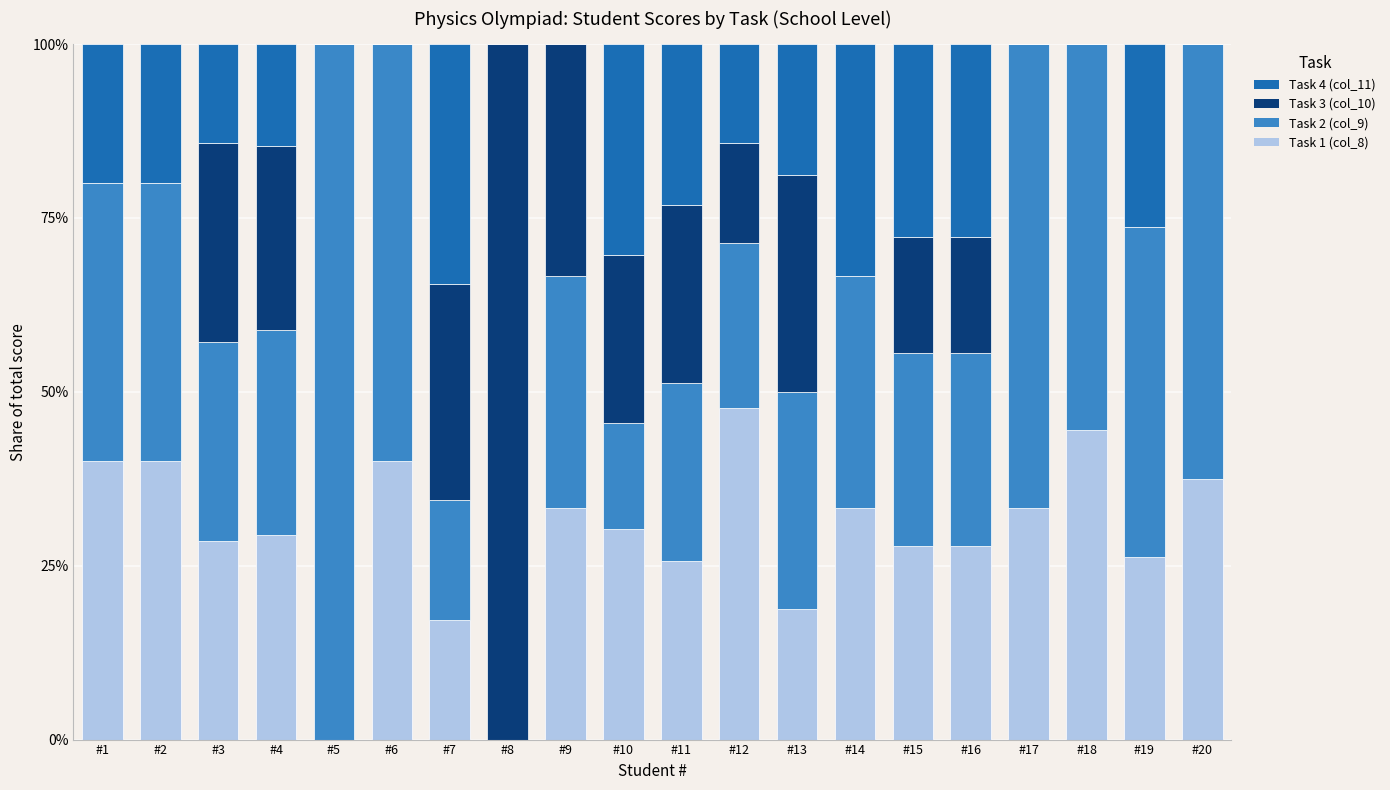

True or false: Task 1 (col_8) has a value of 71.1 at #12.

False